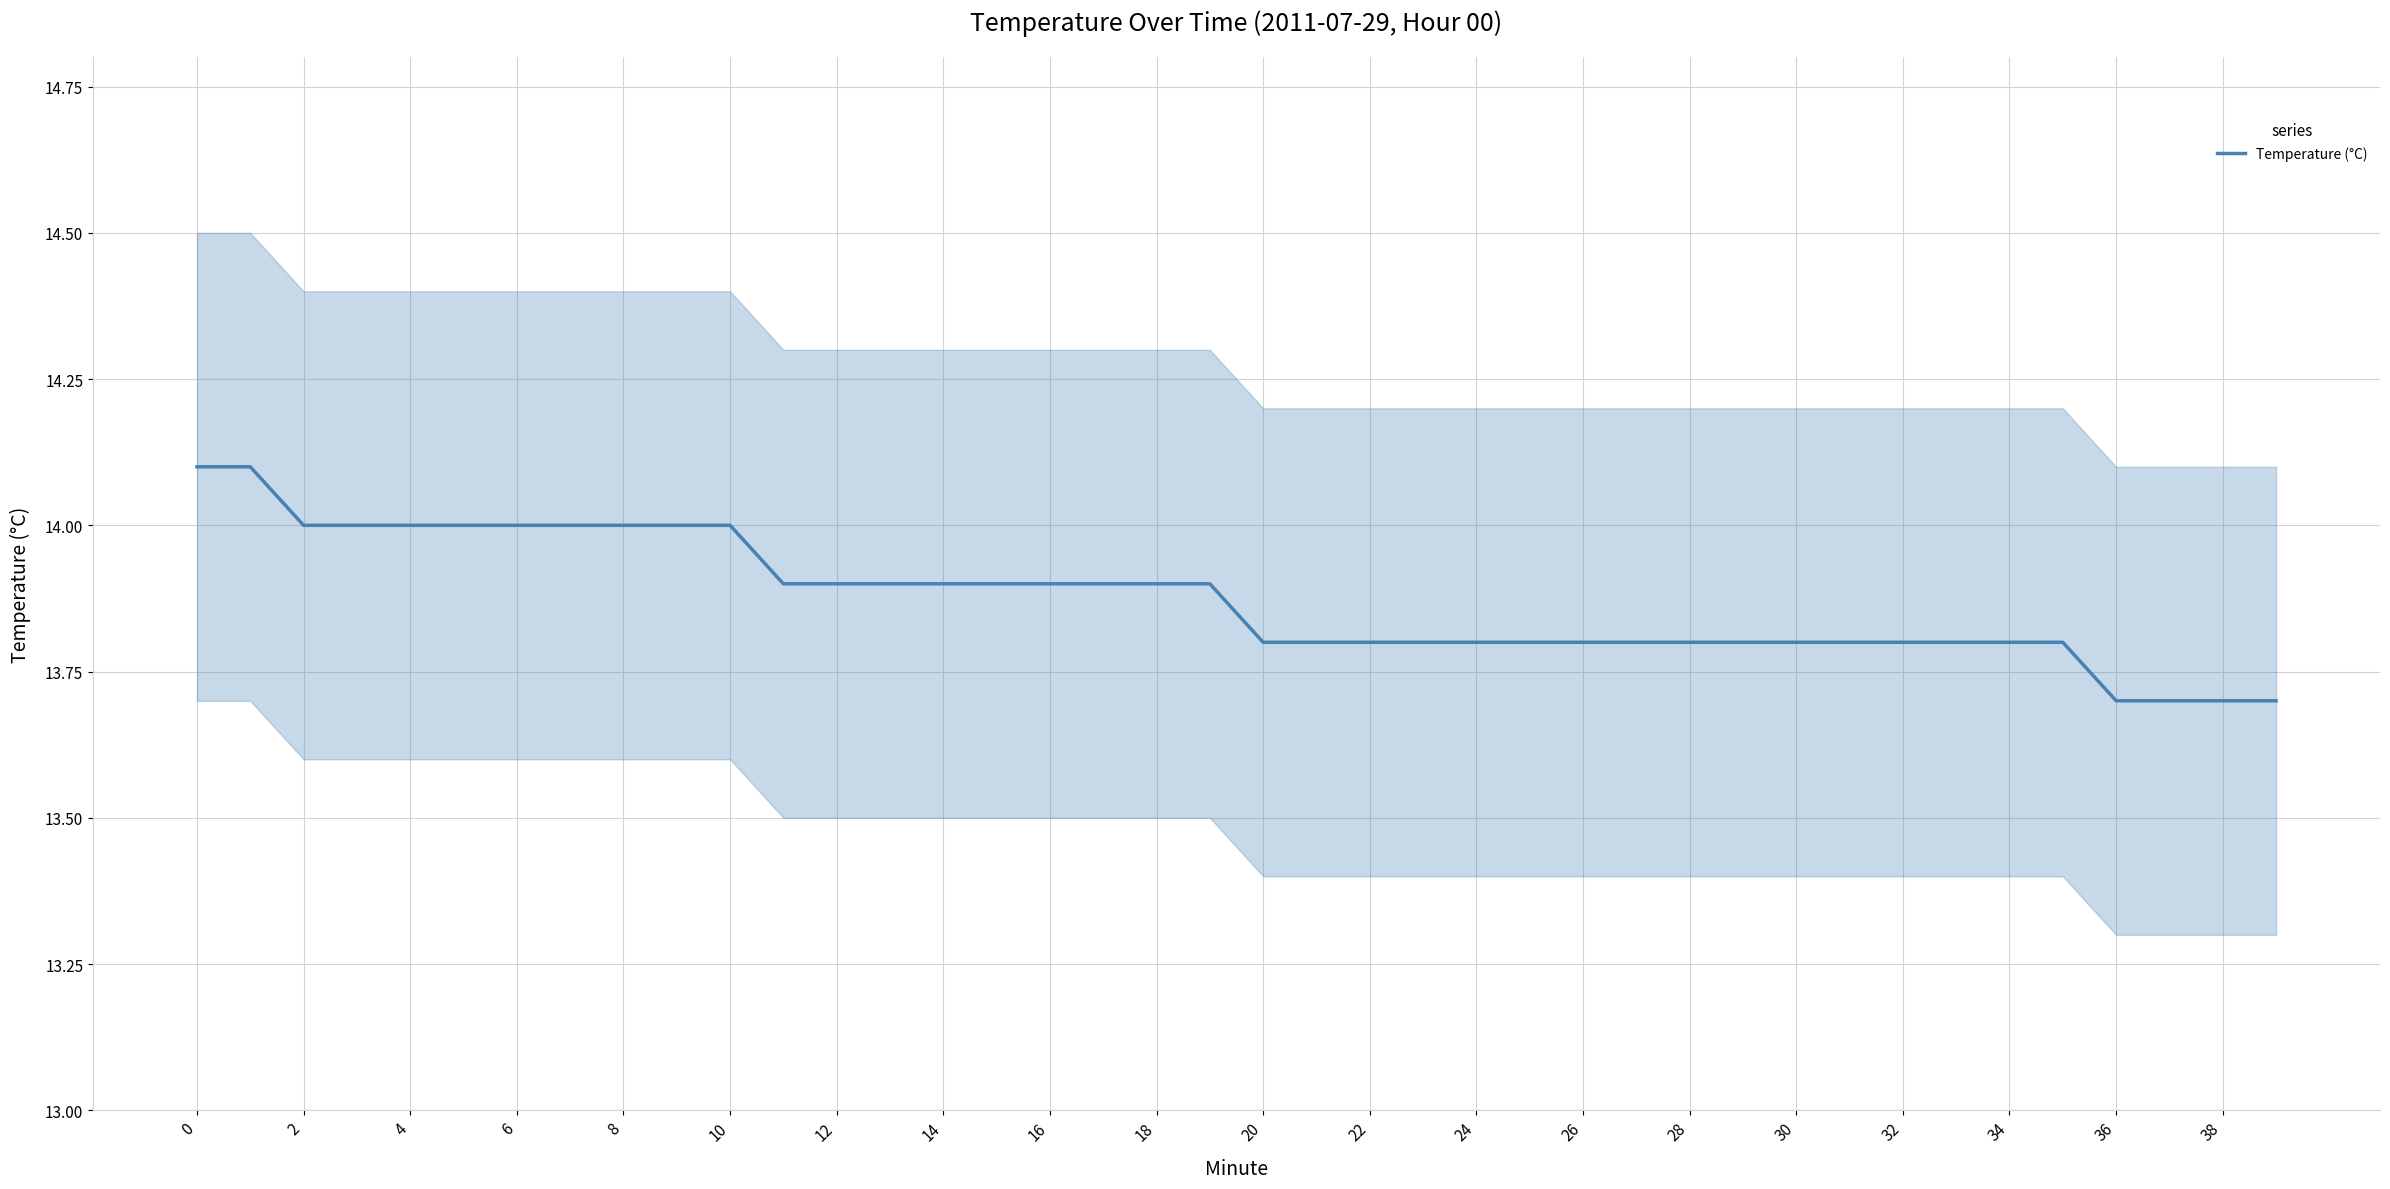

The Temperature (°C) series shows 14.0 at 4. True or false?

True